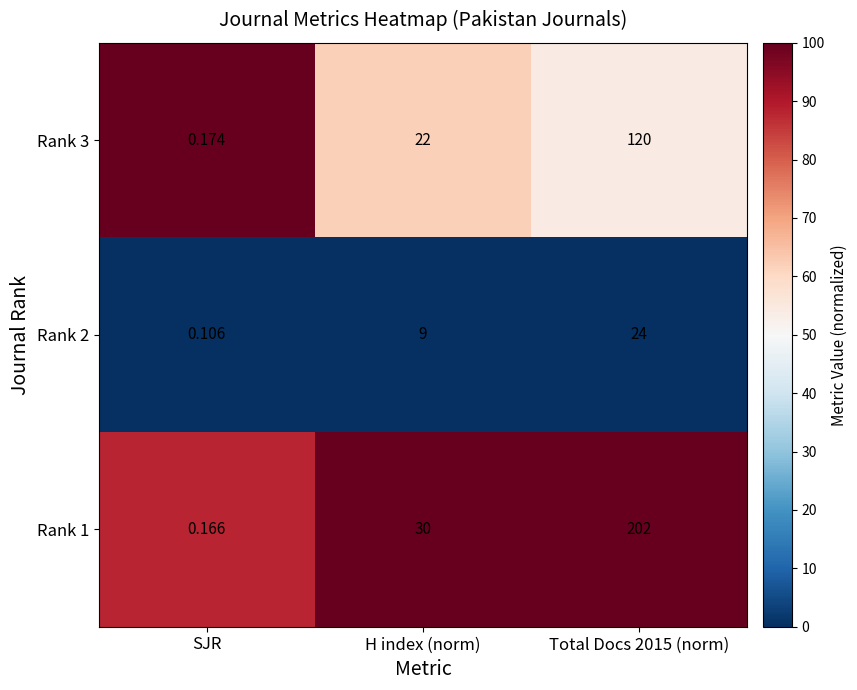

Which category has the lowest value in the Rank 3 series?

SJR